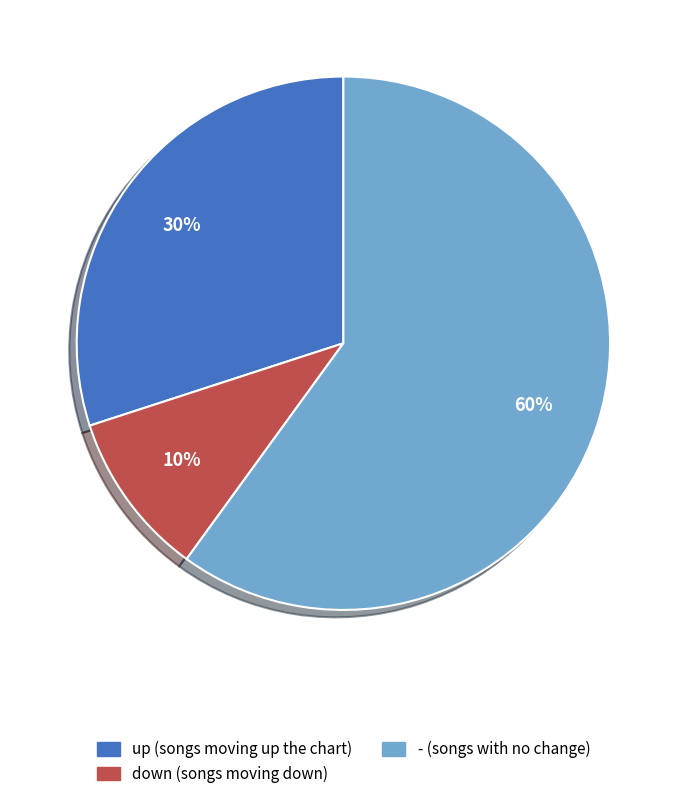

Rank the categories by value from lowest to highest.

down, up, -